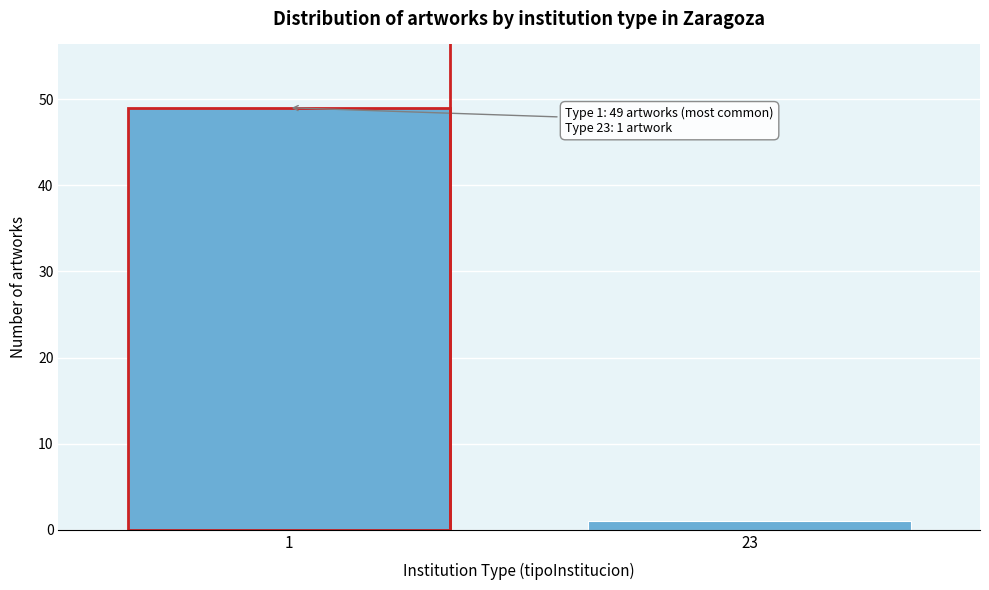

Reading left to right, extract all data points from this chart.

49	1